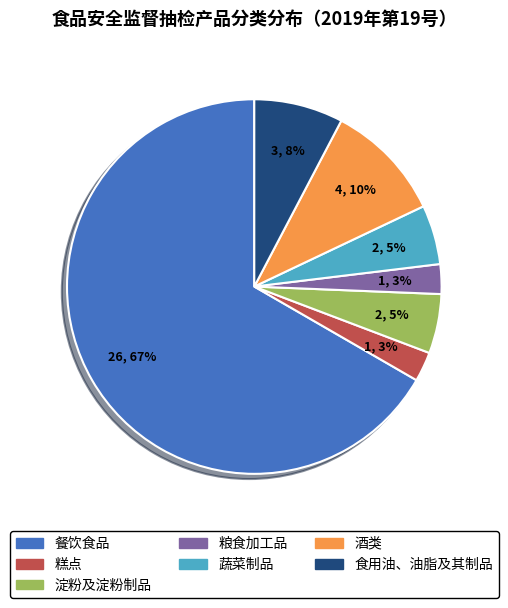

Between 淀粉及淀粉制品 and 食用油、油脂及其制品, which is larger?

食用油、油脂及其制品